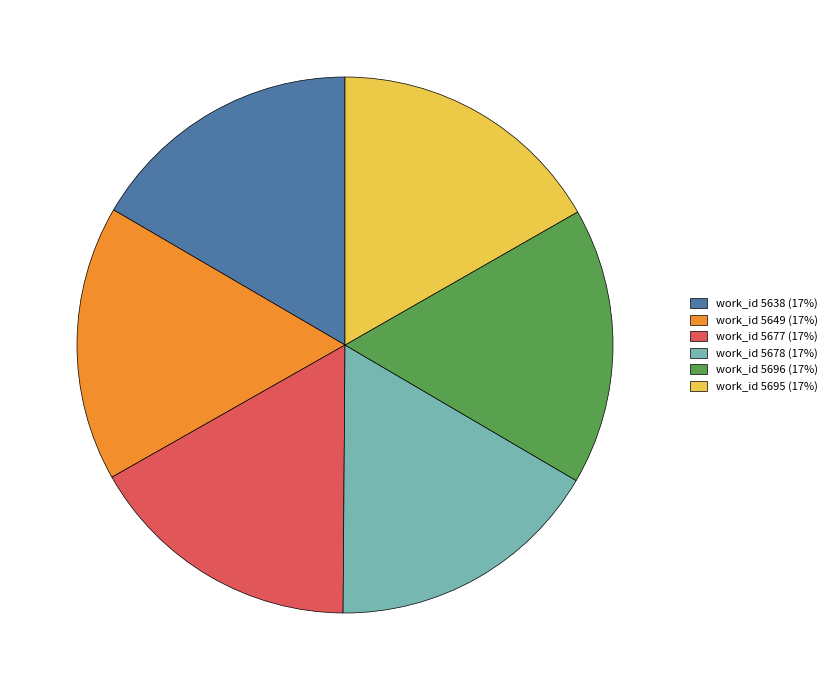

Does work_id 5695 (17%) represent more than half of the total?

No